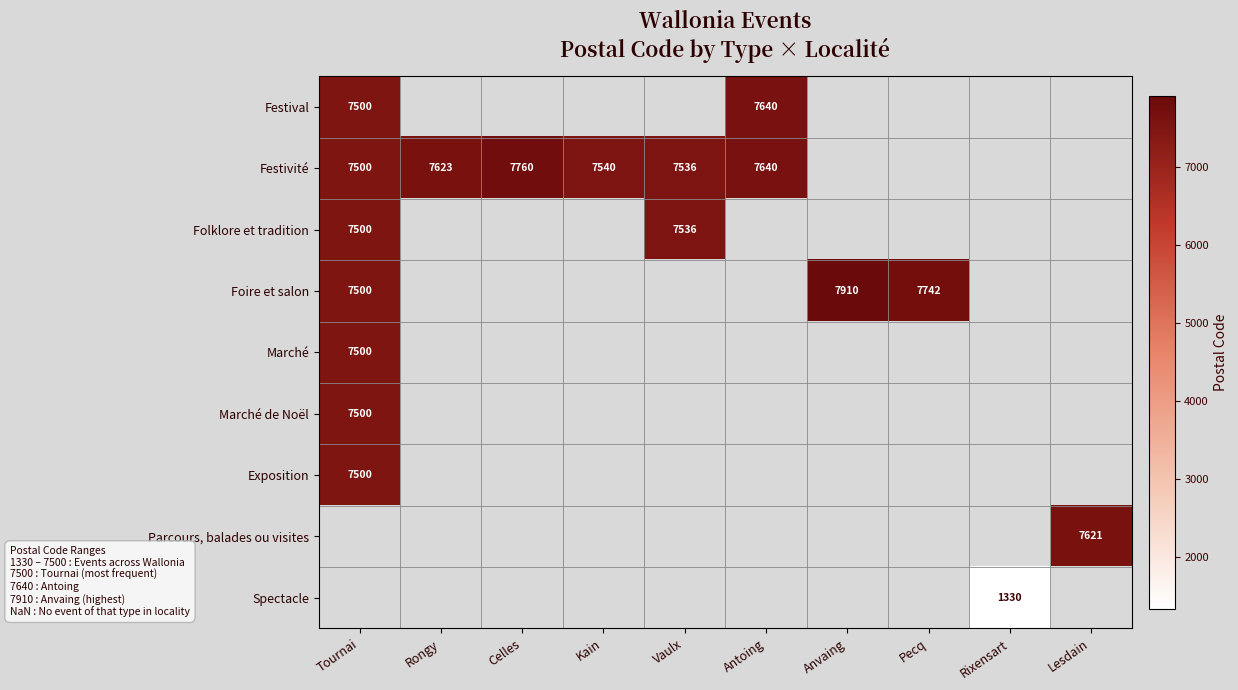

How many series are shown in this chart?

9